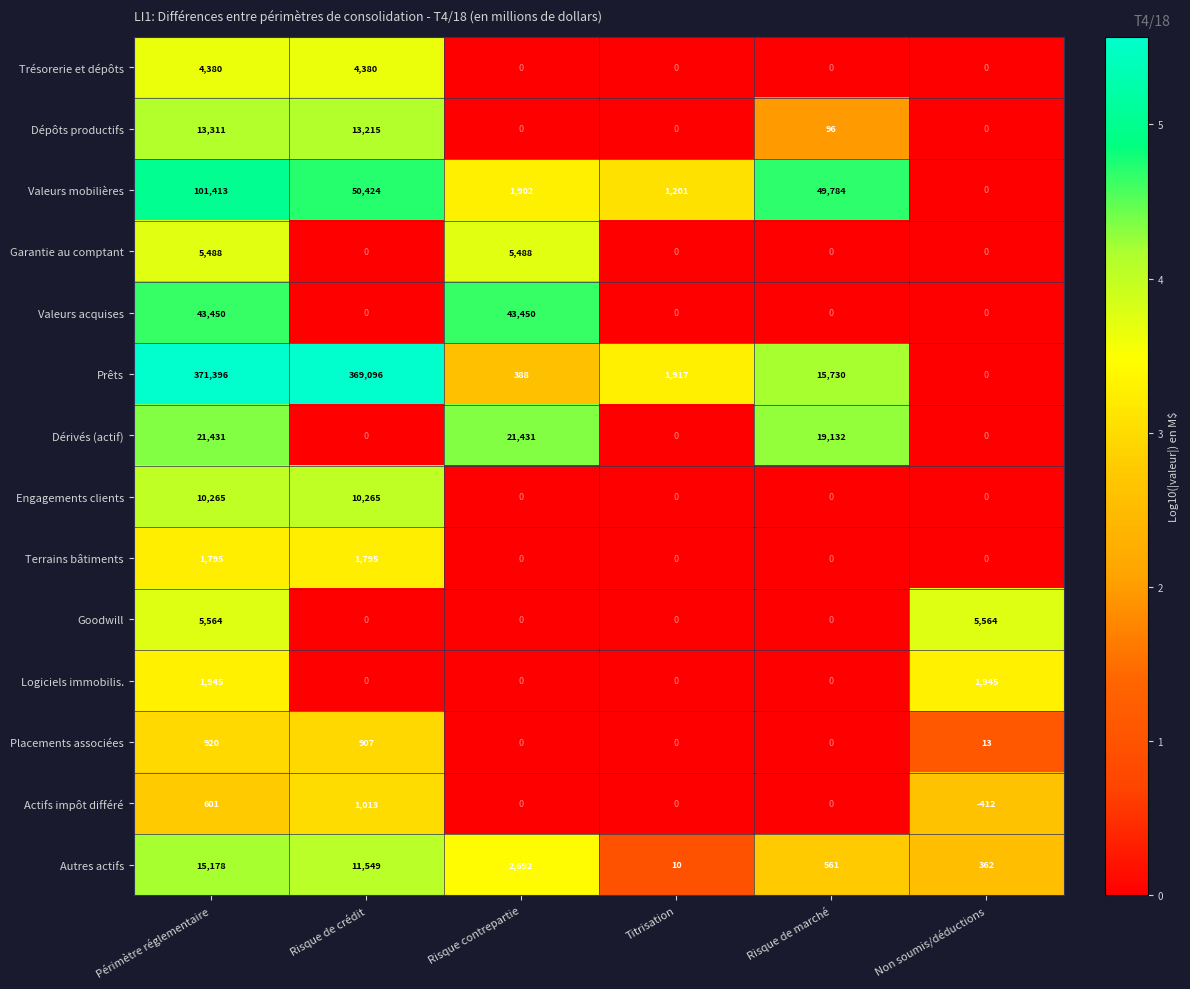

Where does the Dépôts productifs series first go above 96?

Périmètre réglementaire